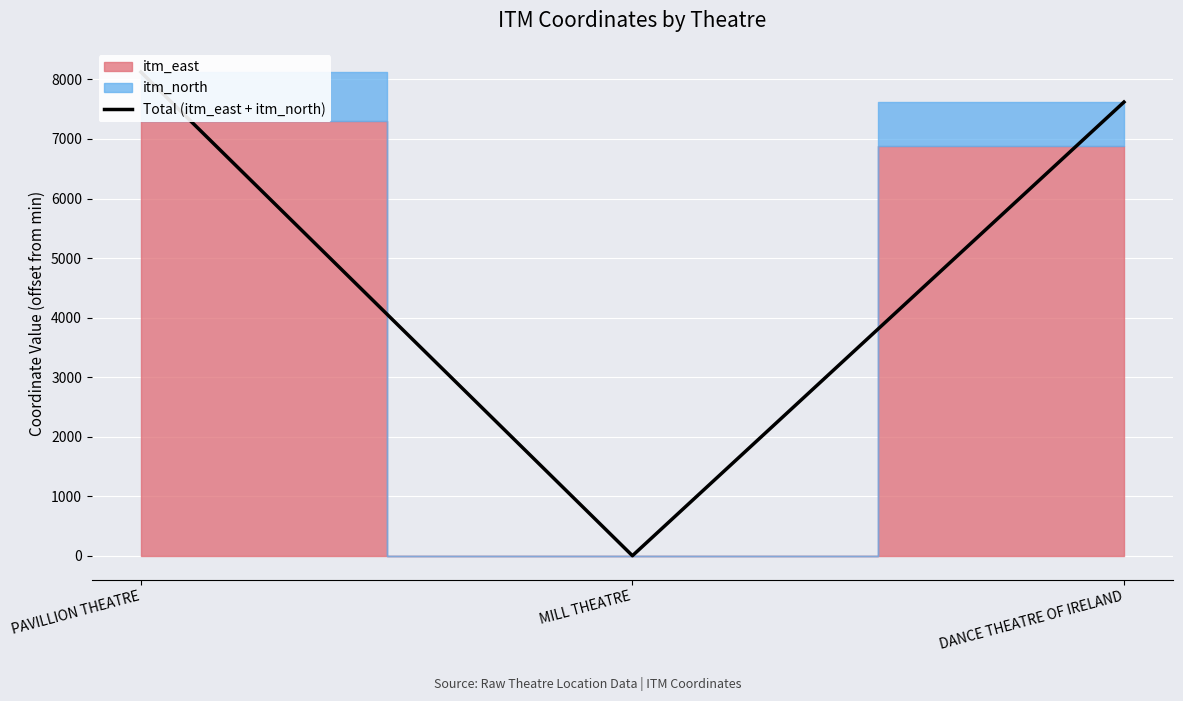

At which label does the data first exceed 7620?

PAVILLION THEATRE